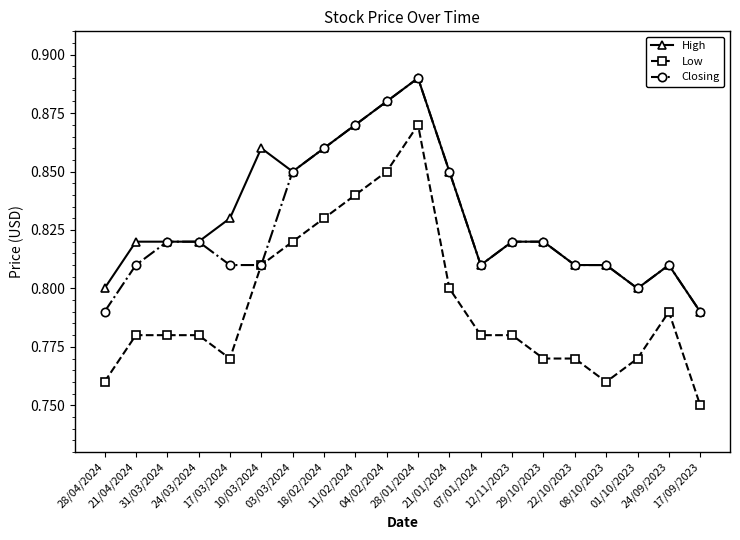

What are all the series names shown in the legend?

High, Low, Closing